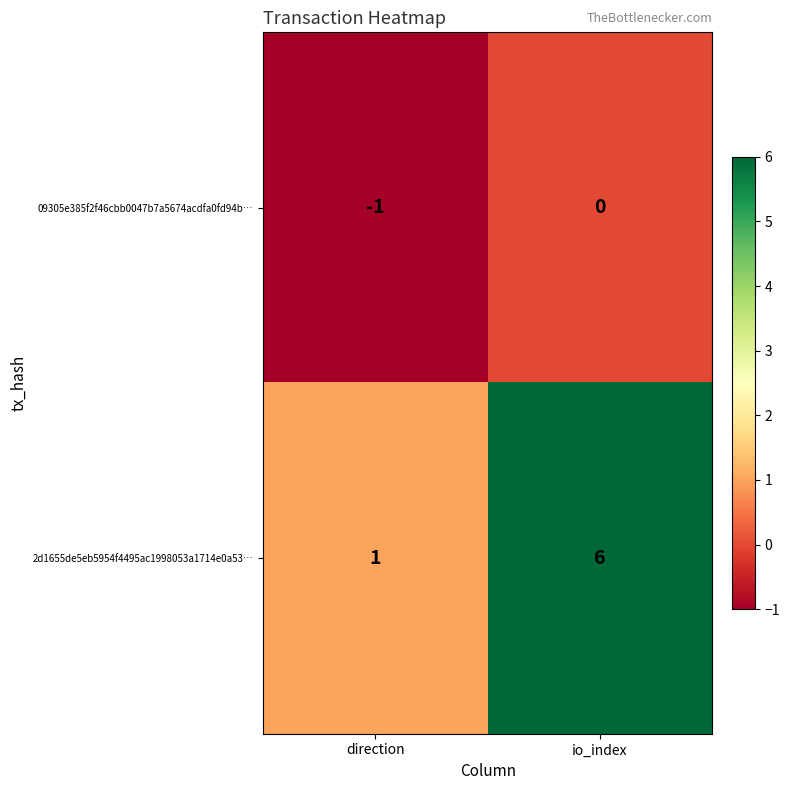

At which category does the chart reach its minimum across all series?

direction